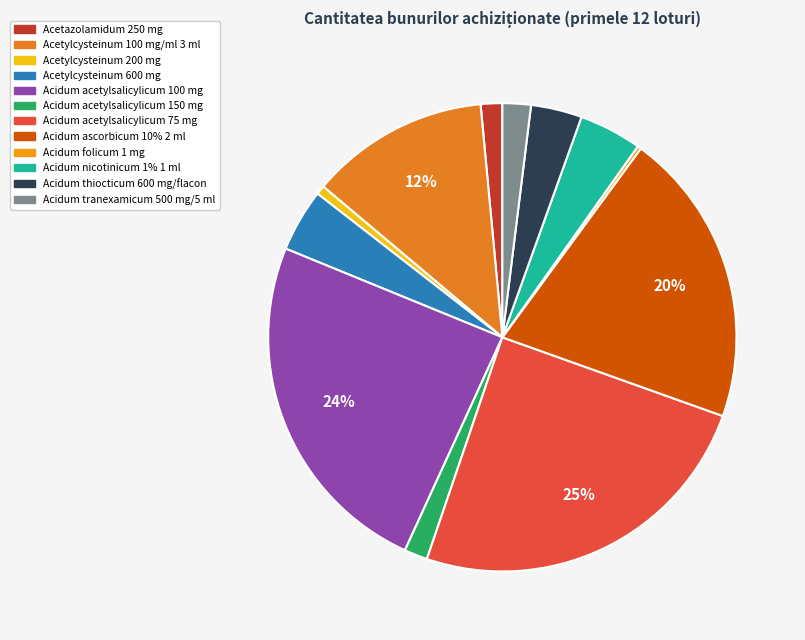

What percentage do Acetazolamidum 250 mg and Acetylcysteinum 100 mg/ml 3 ml together represent?

13.9%